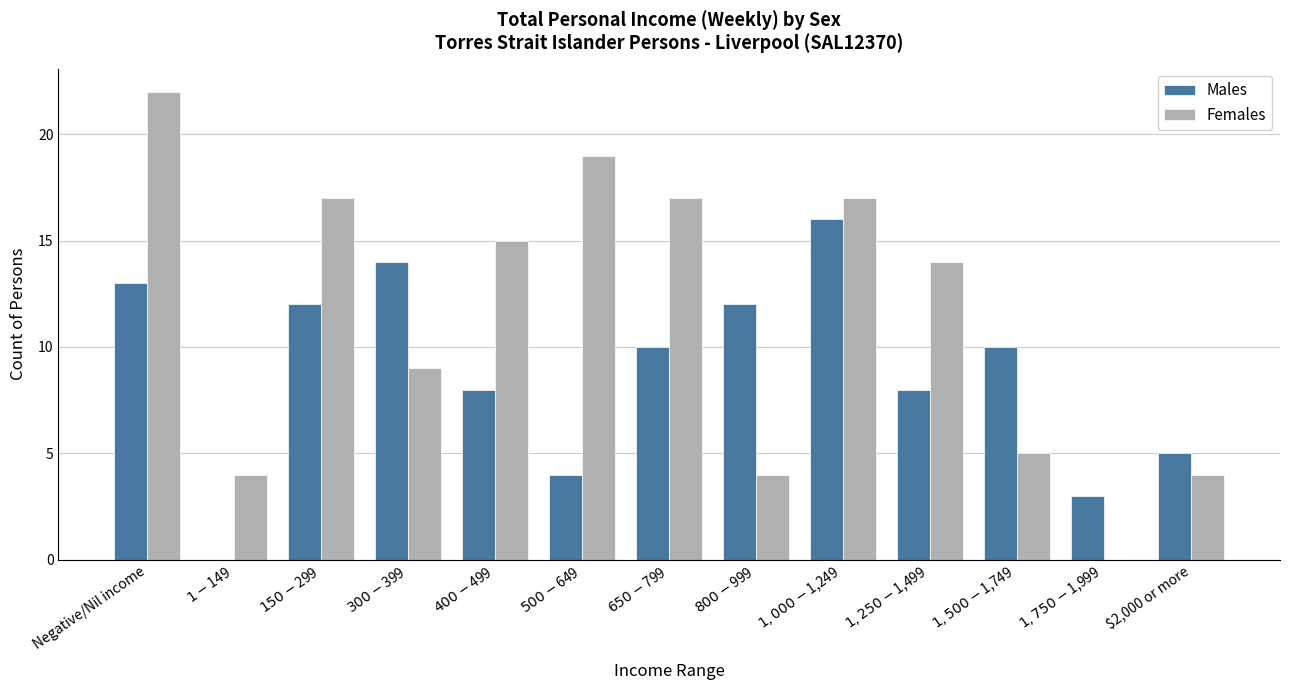

What is the sum of all Females values?

147